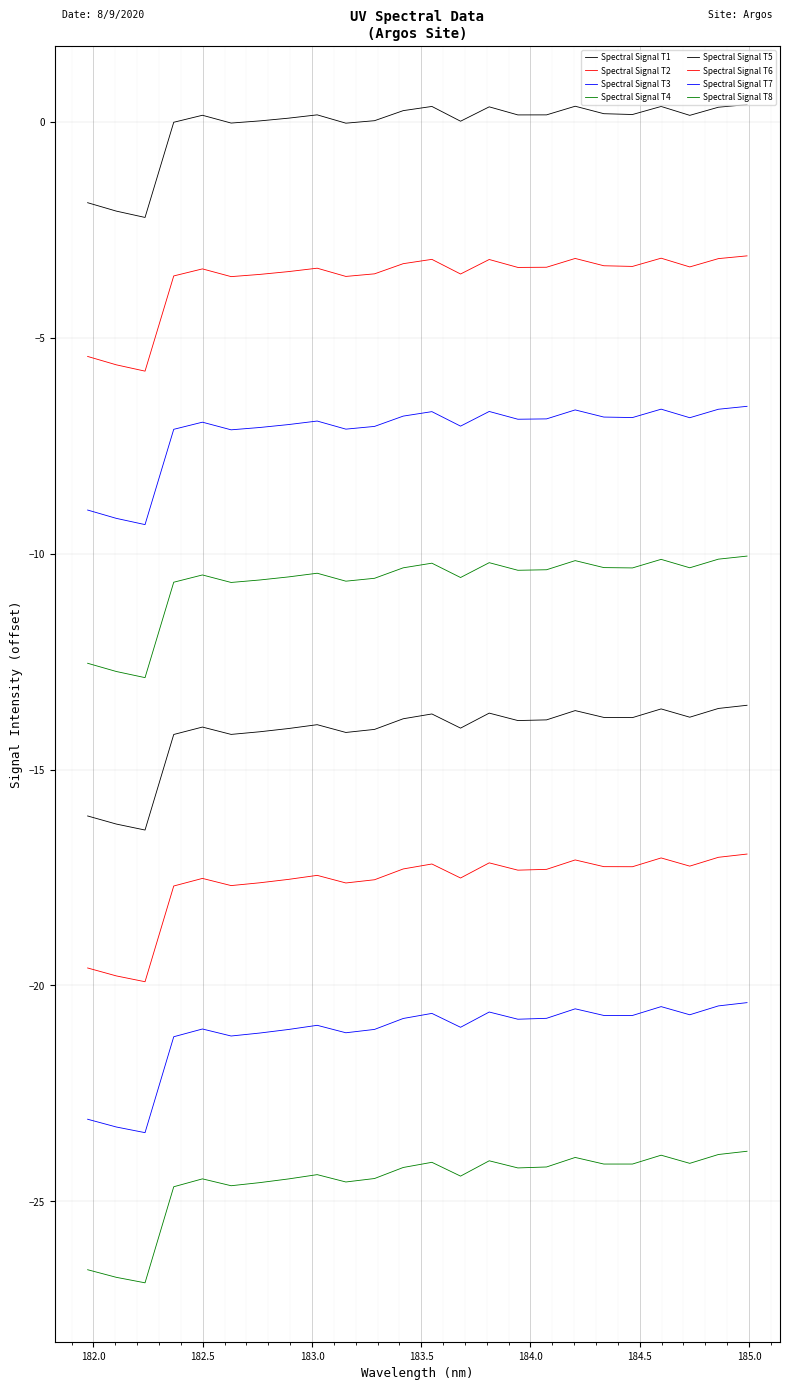

Does the chart have visible grid lines?

Yes